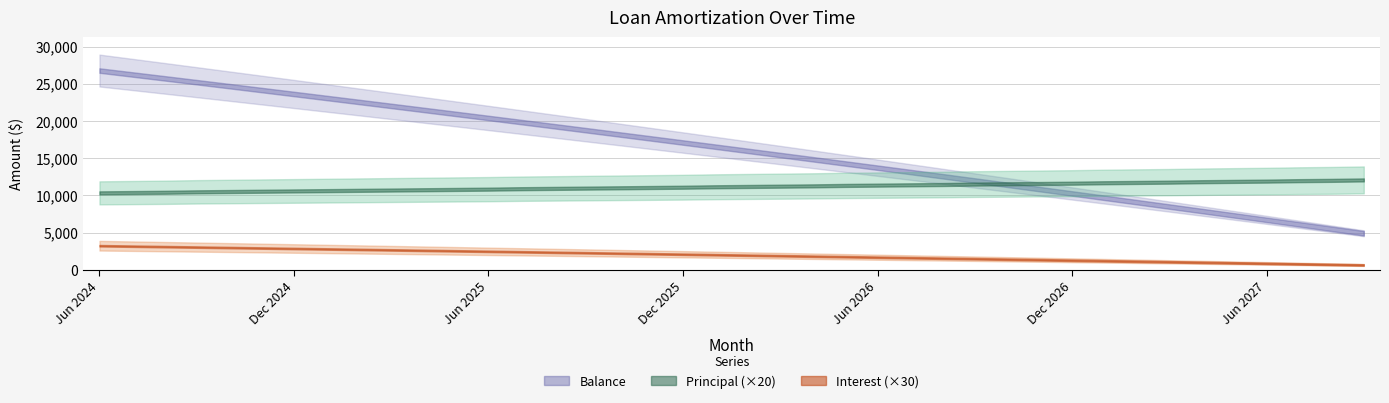

Reading left to right, extract all data points from this chart.

Interest: 108.0	106.0	103.9	101.9	99.8	97.7	95.6	93.5	91.4	89.3	87.2	85.0	82.9	80.8	78.6	76.4	74.3	72.1	69.9	67.7	65.5	63.3	61.0	58.8	56.6	54.3	52.1	49.8	47.5	45.2	42.9	40.6	38.3	36.0	33.6	31.3	29.0	26.6	24.2	21.9
Principal: 517.0	519.0	521.0	524.0	526.0	528.0	530.0	532.0	534.0	536.0	538.0	540.0	542.0	545.0	547.0	549.0	551.0	553.0	555.0	558.0	560.0	562.0	564.0	567.0	569.0	571.0	573.0	576.0	578.0	580.0	582.0	585.0	587.0	589.0	592.0	594.0	596.0	599.0	601.0	604.0
Balance: 26772.0	26253.0	25732.0	25208.0	24682.0	24154.0	23624.0	23092.0	22558.0	22022.0	21484.0	20944.0	20402.0	19857.0	19310.0	18761.0	18210.0	17657.0	17102.0	16544.0	15984.0	15422.0	14858.0	14291.0	13722.0	13151.0	12578.0	12002.0	11424.0	10844.0	10262.0	9677.0	9090.0	8501.0	7909.0	7315.0	6719.0	6120.0	5519.0	4915.0